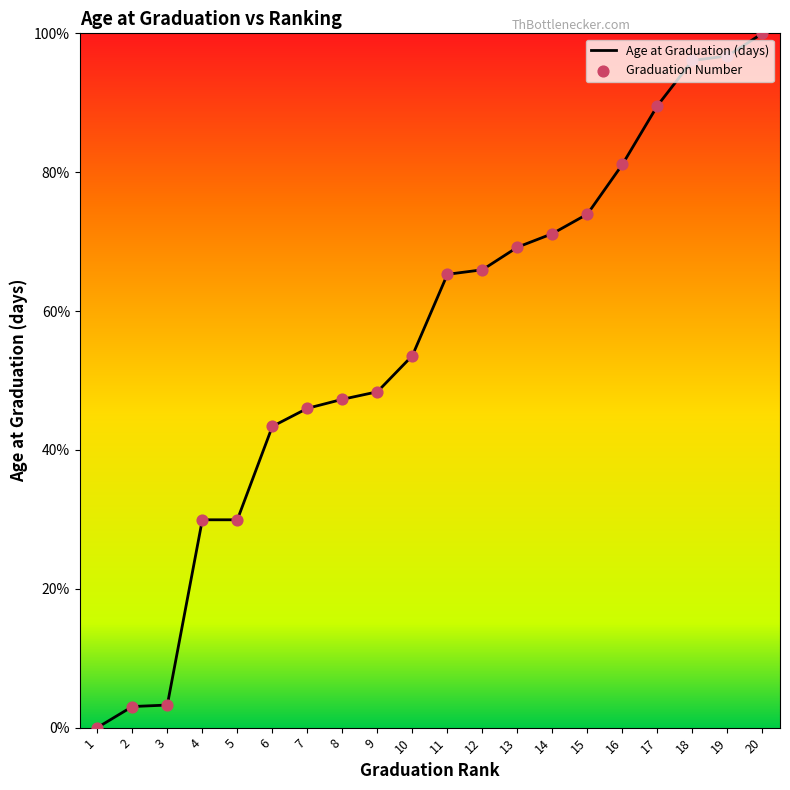

Between 2 and 15, which is larger?

15